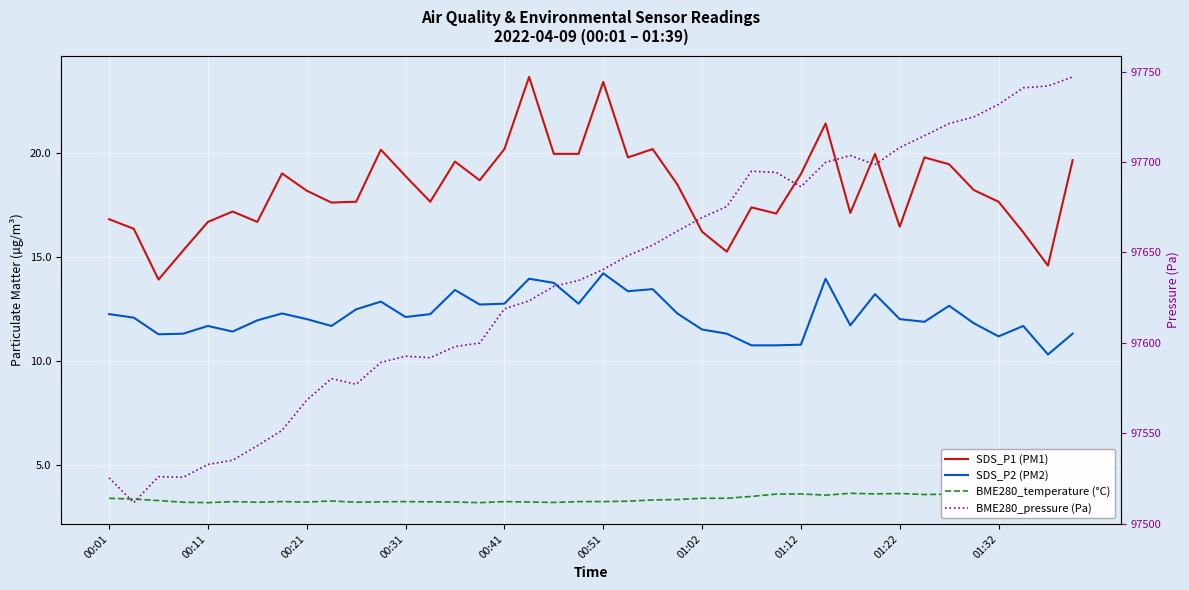

True or false: BME280_temperature (°C) and BME280_pressure (Pa) cross at least once.

False